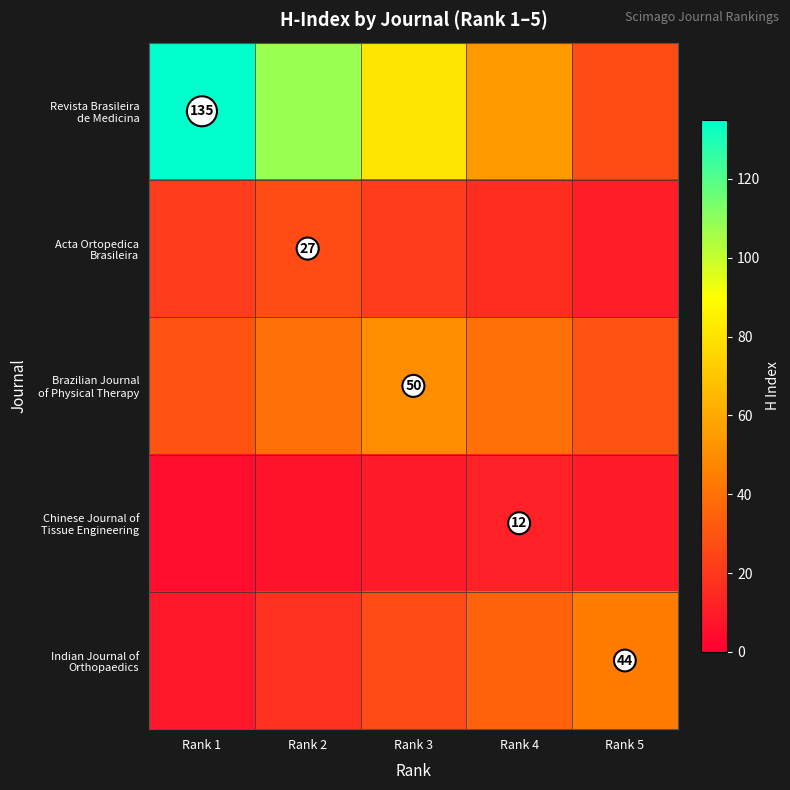

What is the maximum value shown in the chart?

135.0